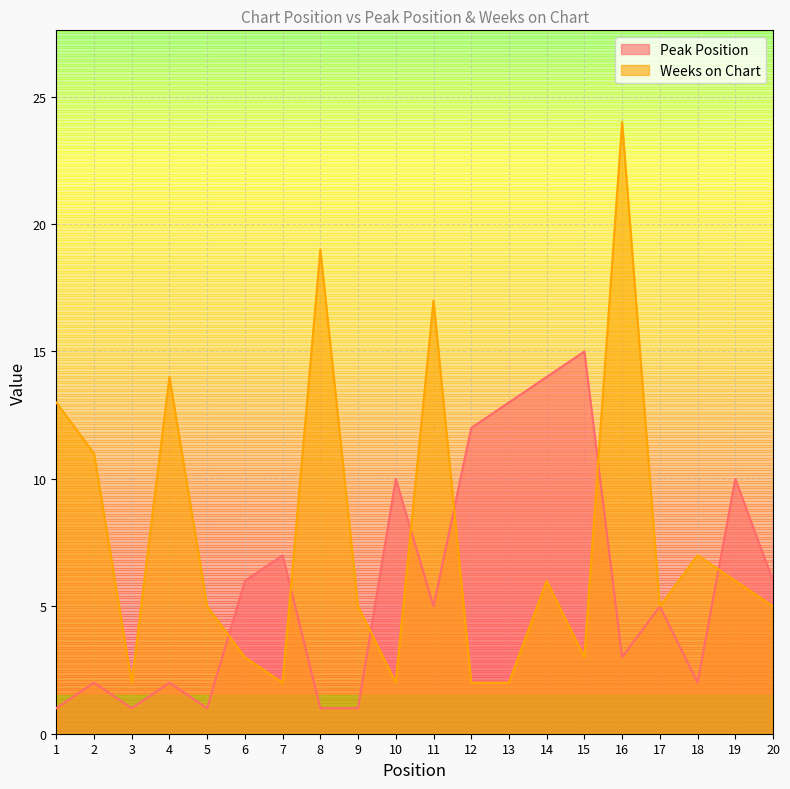

The value of Weeks on Chart at 8 is 33. True or false?

False